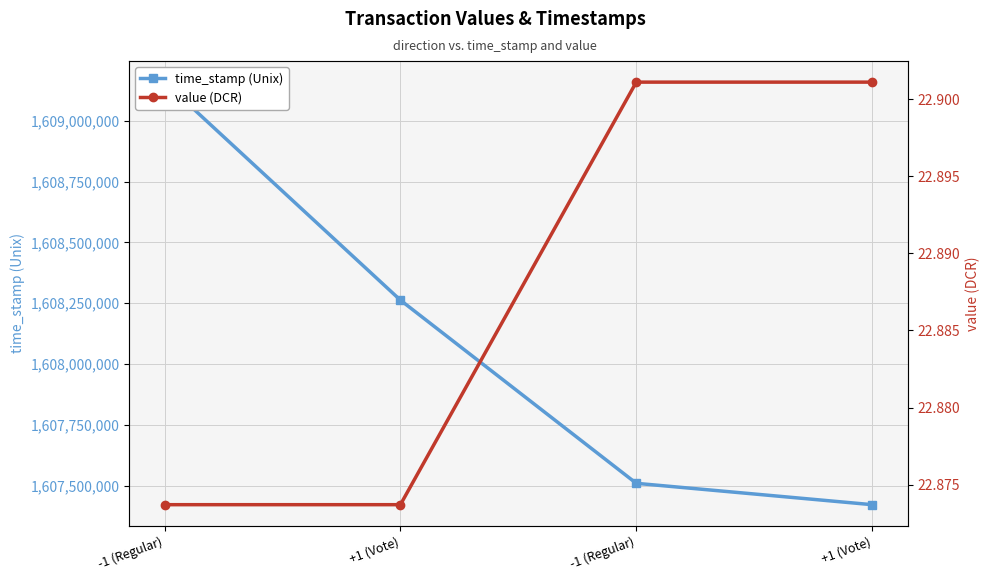

Does the chart have visible grid lines?

Yes